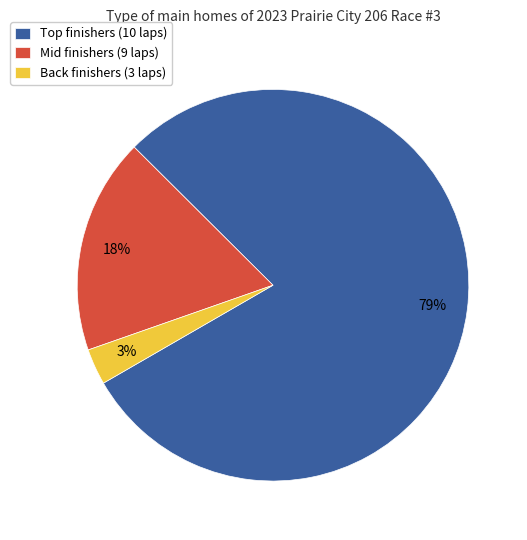

Between Mid finishers (9 laps) and Back finishers (3 laps), which is larger?

Mid finishers (9 laps)